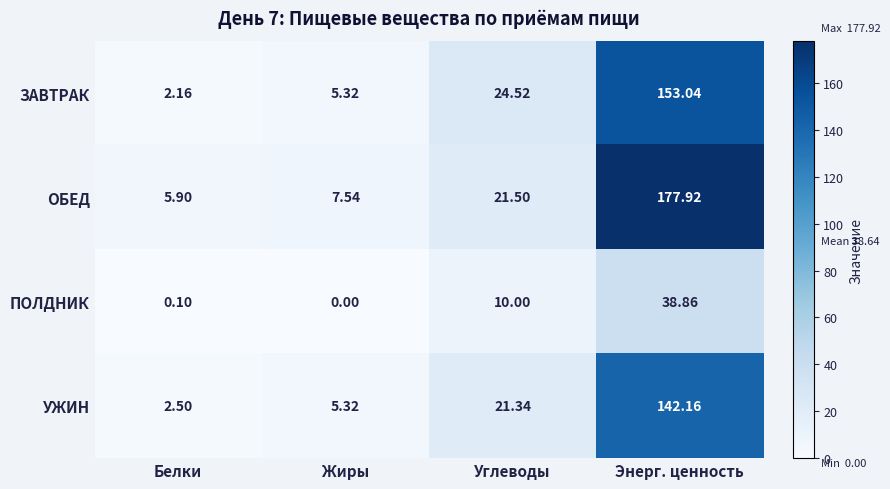

How many categories are shown in the chart?

4